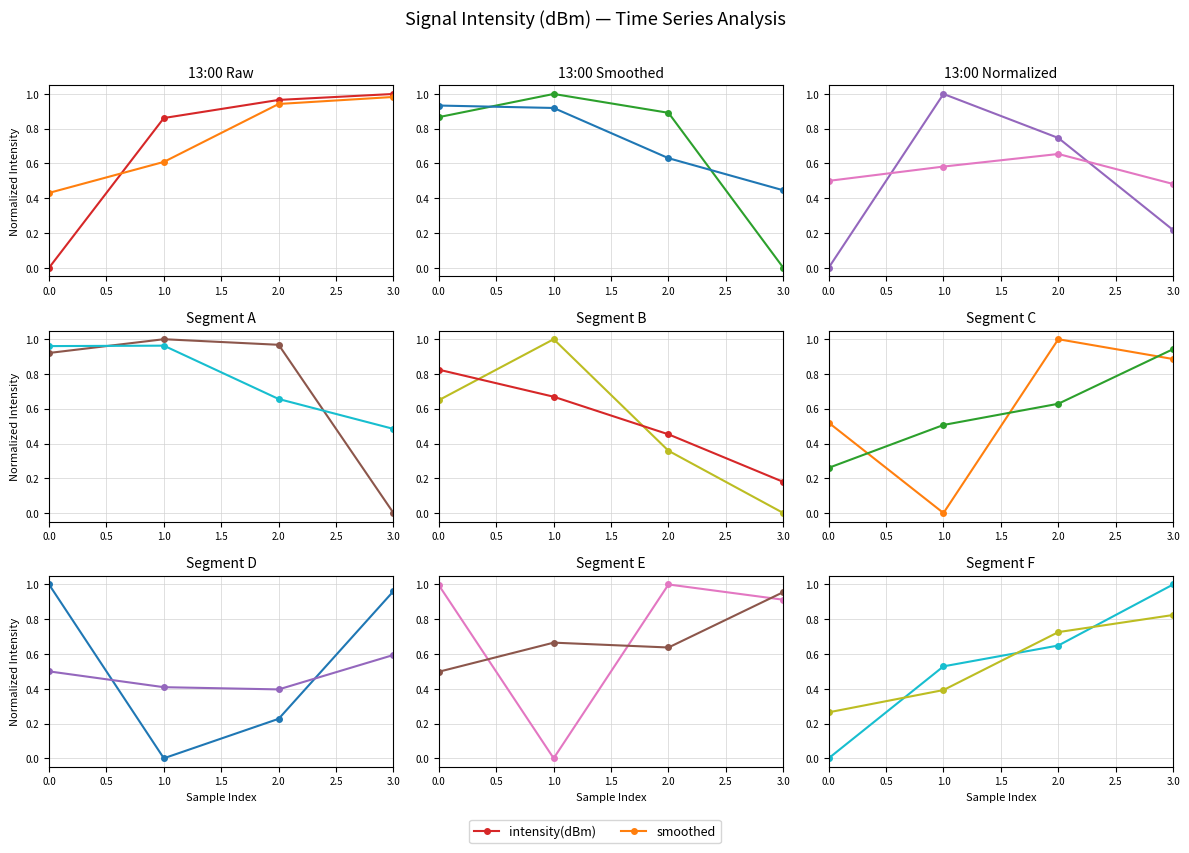

True or false: intensity(dBm) has a value of 0.4 at 2.0.

False